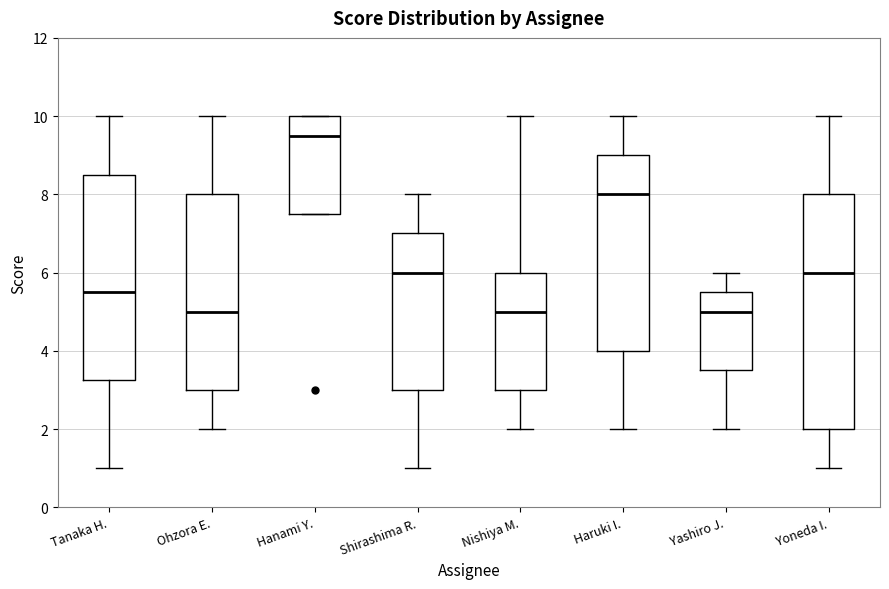

Where is the lower edge of the box for Shirashima R. on the y-axis? The values are not printed on the chart, so give them approximately, as read against the axis.

3.0